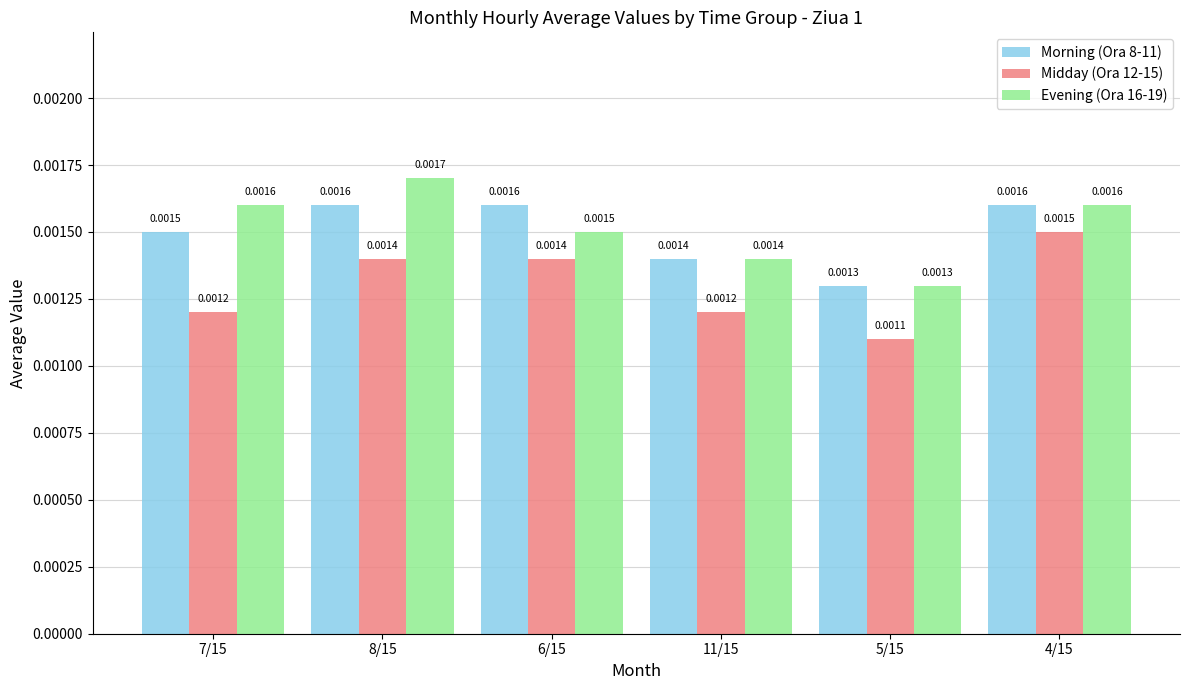

Is the value of Midday (Ora 12-15) at 7/15 greater than the value of Morning (Ora 8-11) at 7/15?

No